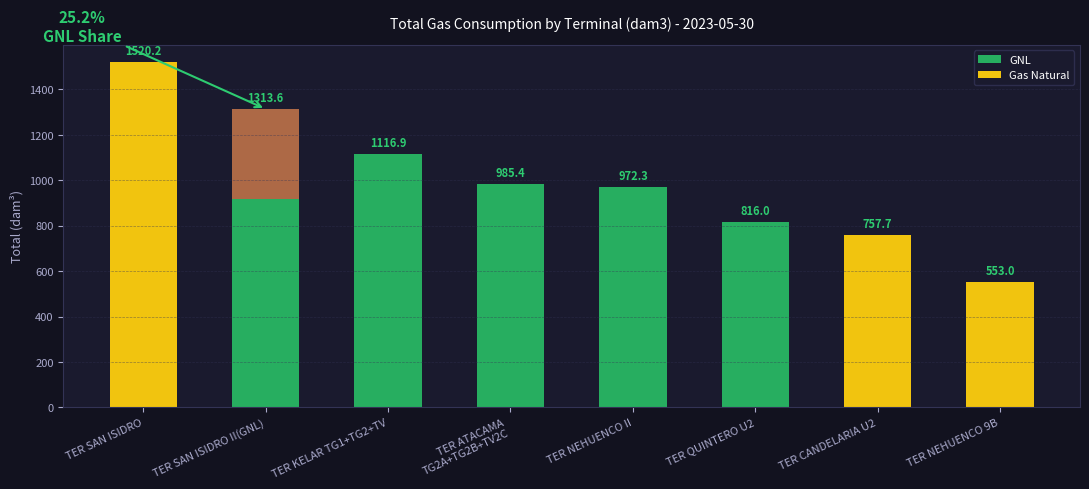

What are all the series names shown in the legend?

GNL, Gas Natural